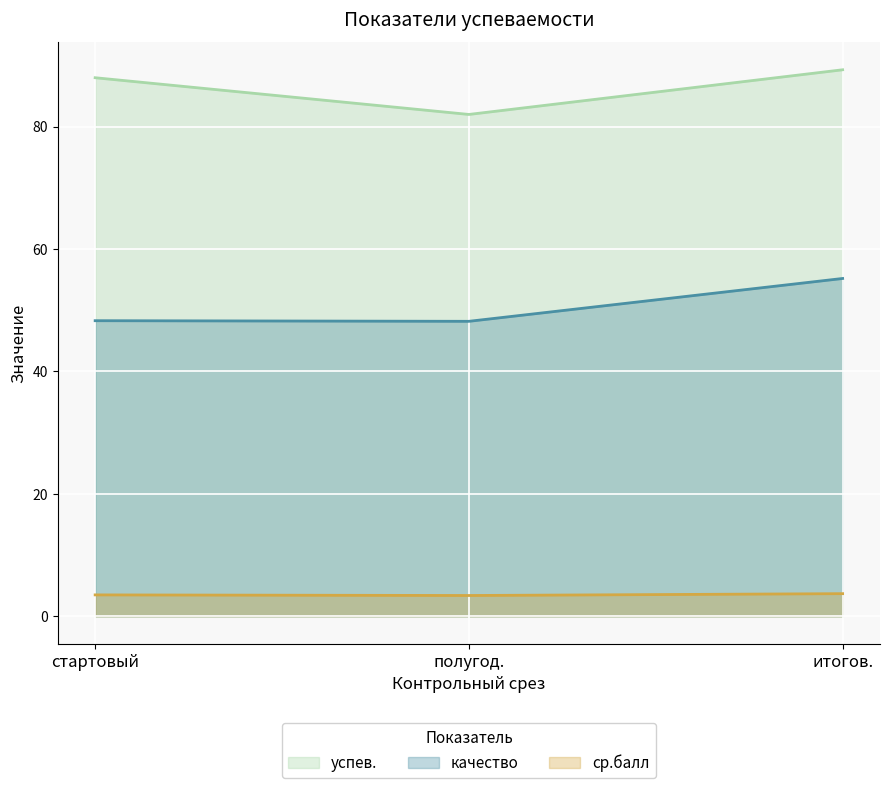

At which label does качество reach its minimum?

полугод.